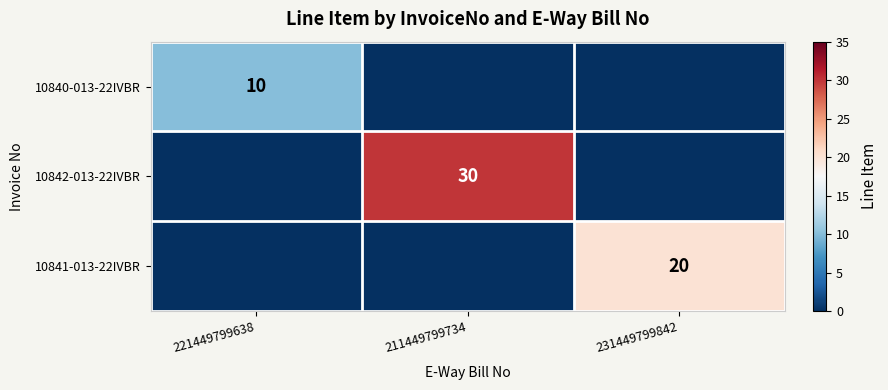

Is it true that 10842-013-22IVBR equals 30 at 211449799734?

True